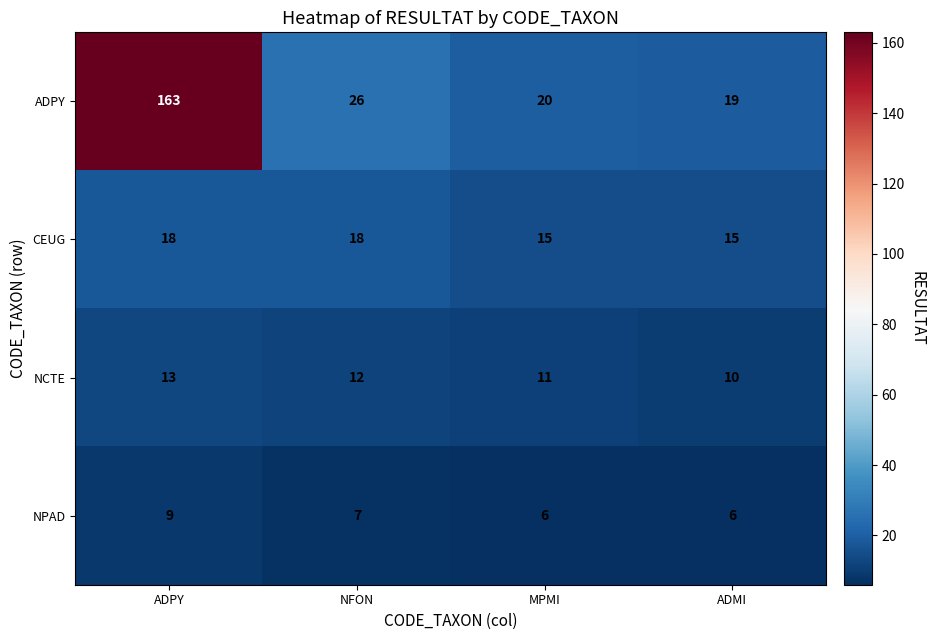

How many data points does each series have?

4